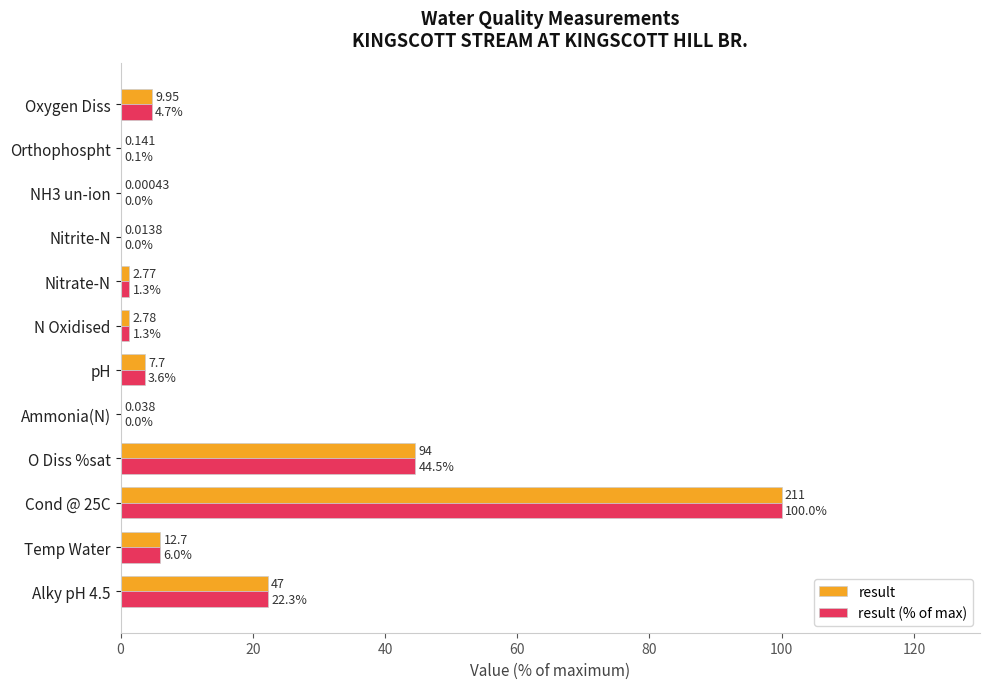

Where is result (% of max) nearest to the value 50?

O Diss %sat